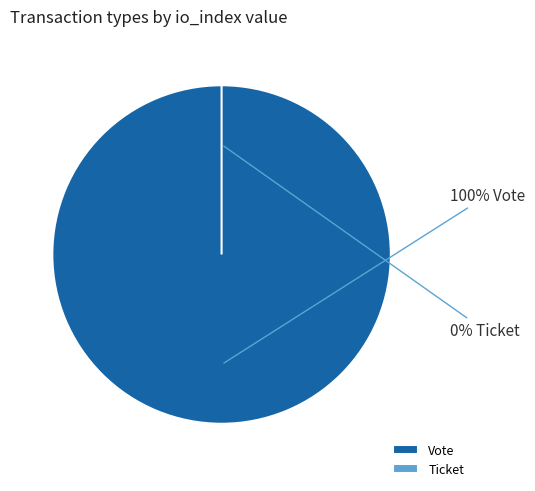

The Vote slice represents 100% of the pie. True or false?

True